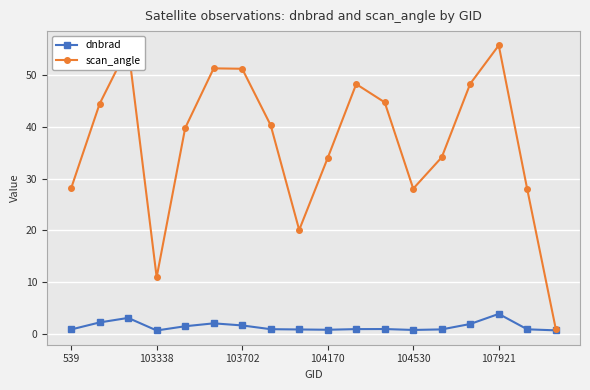

What is the maximum value for scan_angle?

55.7